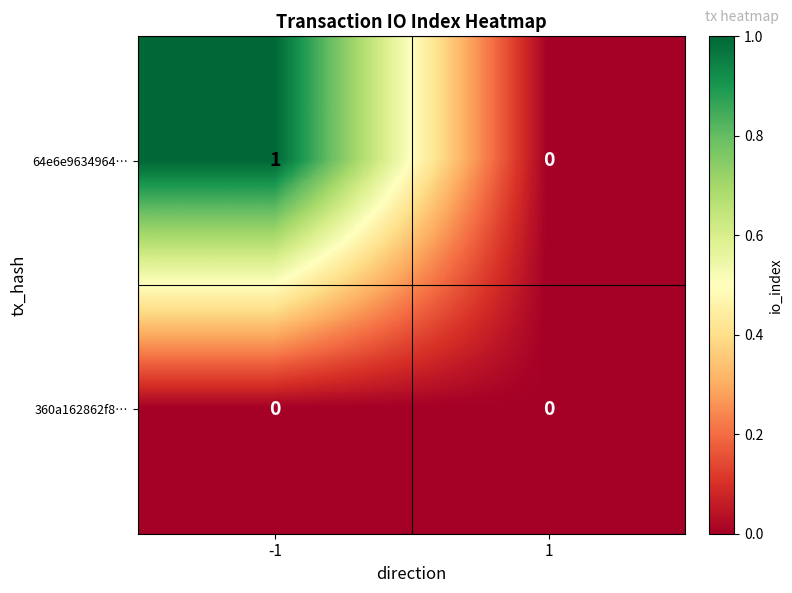

What is the difference between the highest and lowest values at -1?

1